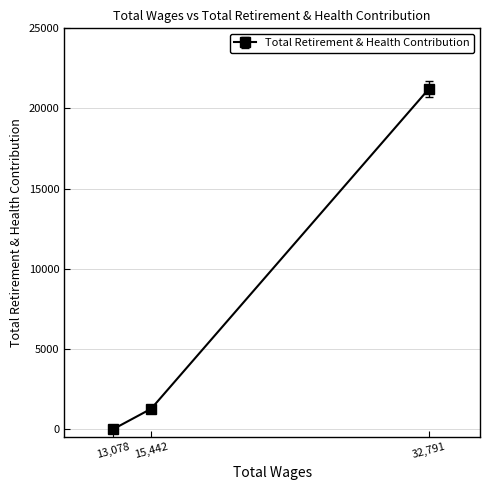

Rank the categories by value from lowest to highest.

13,078, 15,442, 32,791